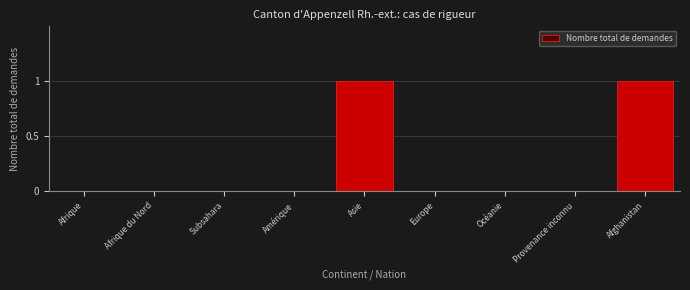

Reading left to right, what are all the values shown in this chart?

Afrique=0	Afrique du Nord=0	Subsahara=0	Amérique=0	Asie=1	Europe=0	Océanie=0	Provenance inconnu=0	Afghanistan=1